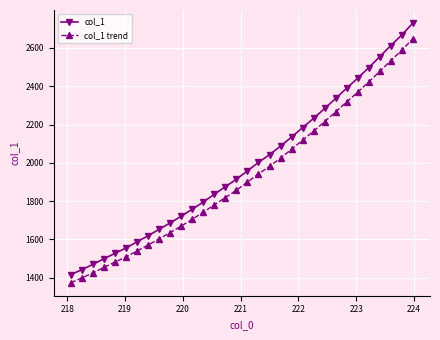

How many series are shown in this chart?

2